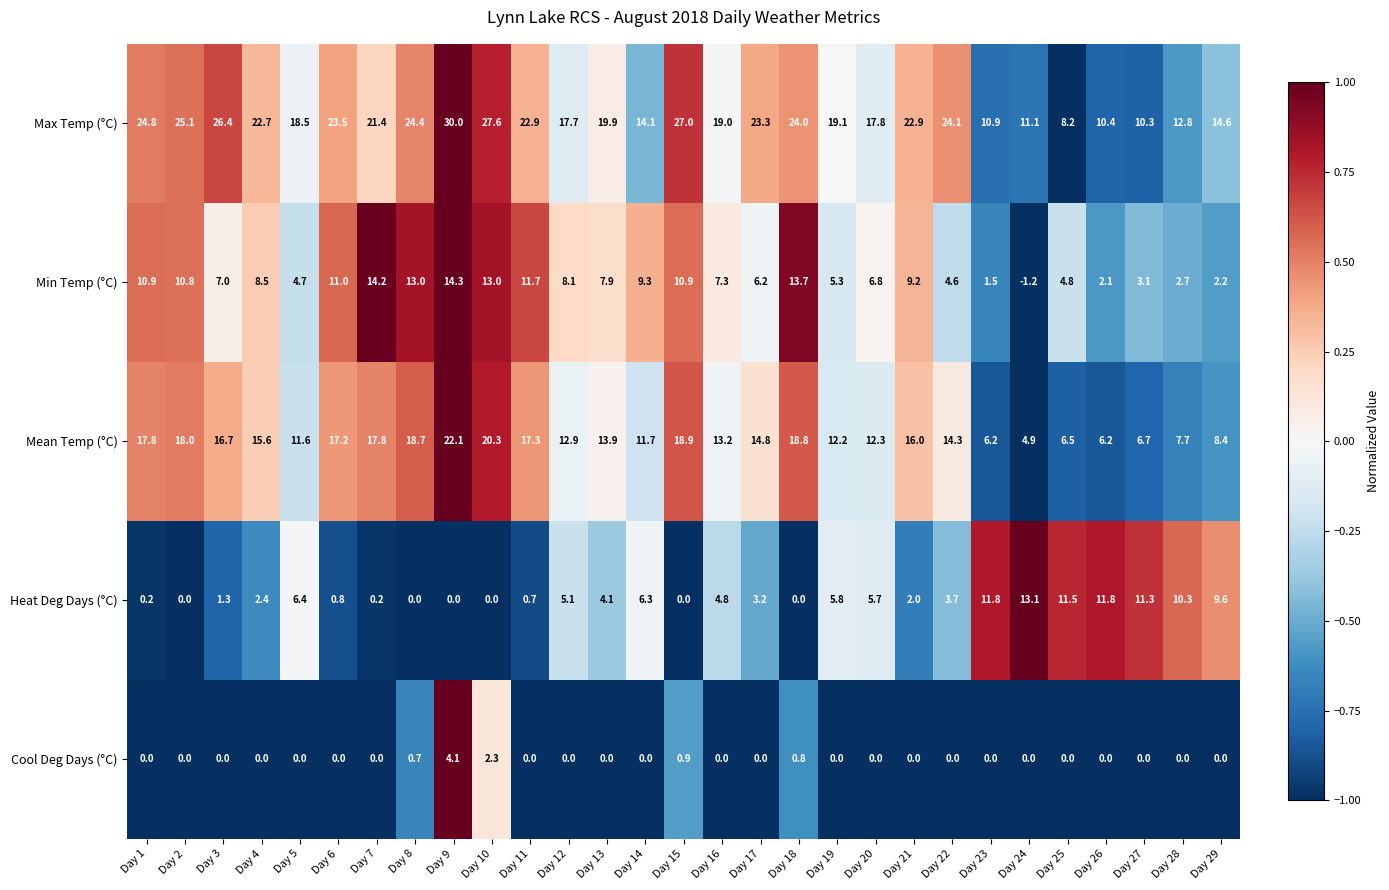

Which series has the largest total across all categories?

Max Temp (°C)